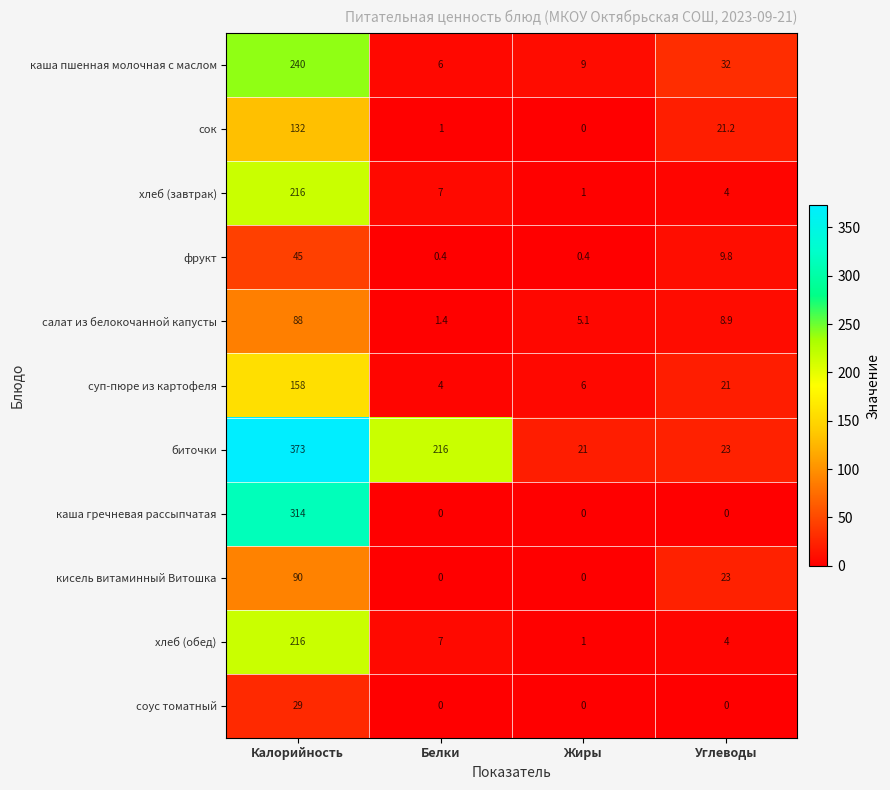

What is the total value across all series at Углеводы?

146.9